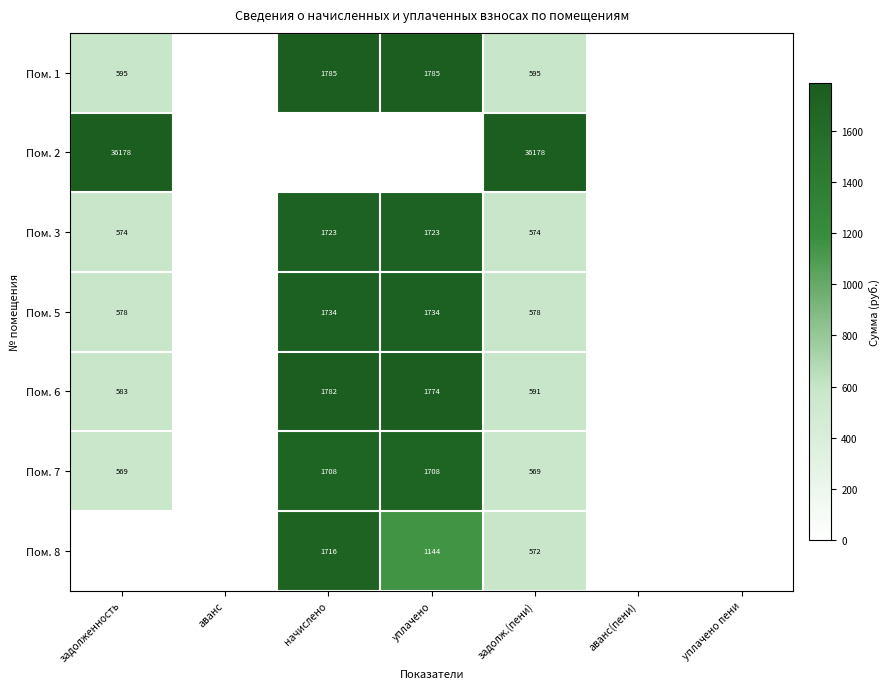

The value of Пом. 3 at задолженность is 574. True or false?

True